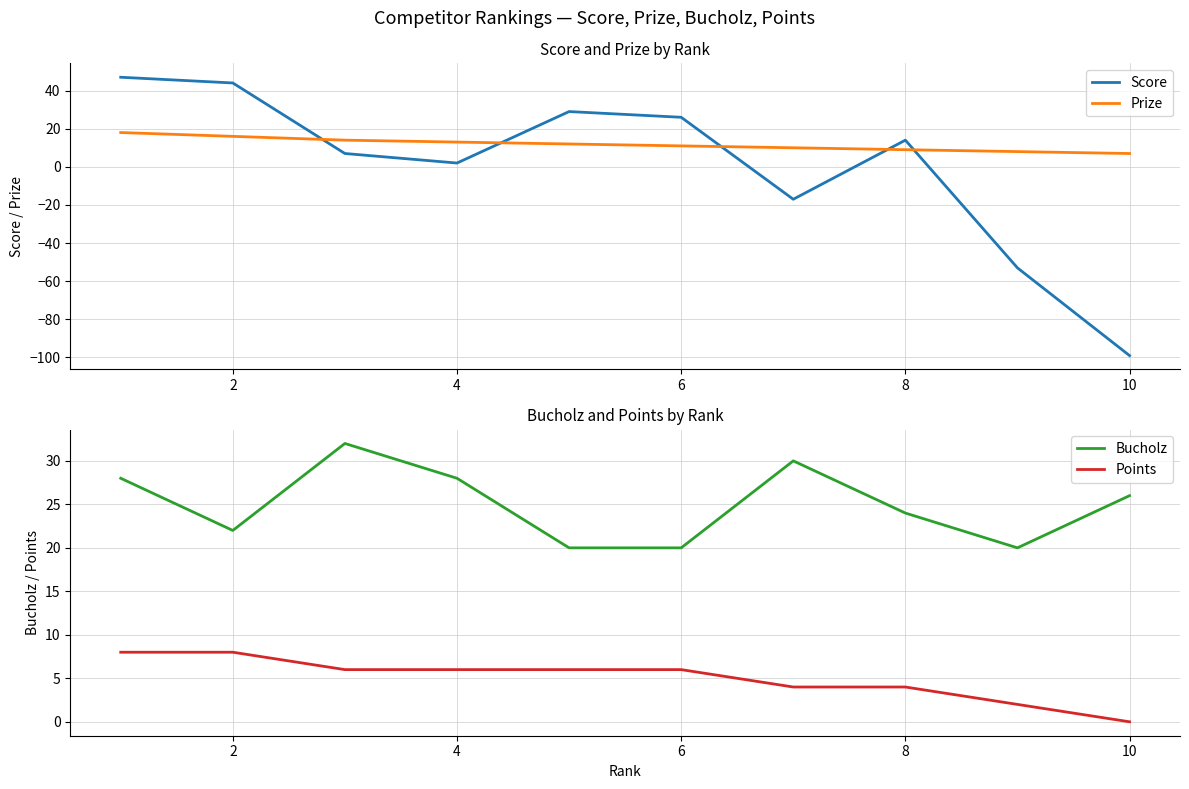

How many interior local valleys does the Bucholz series have?

2